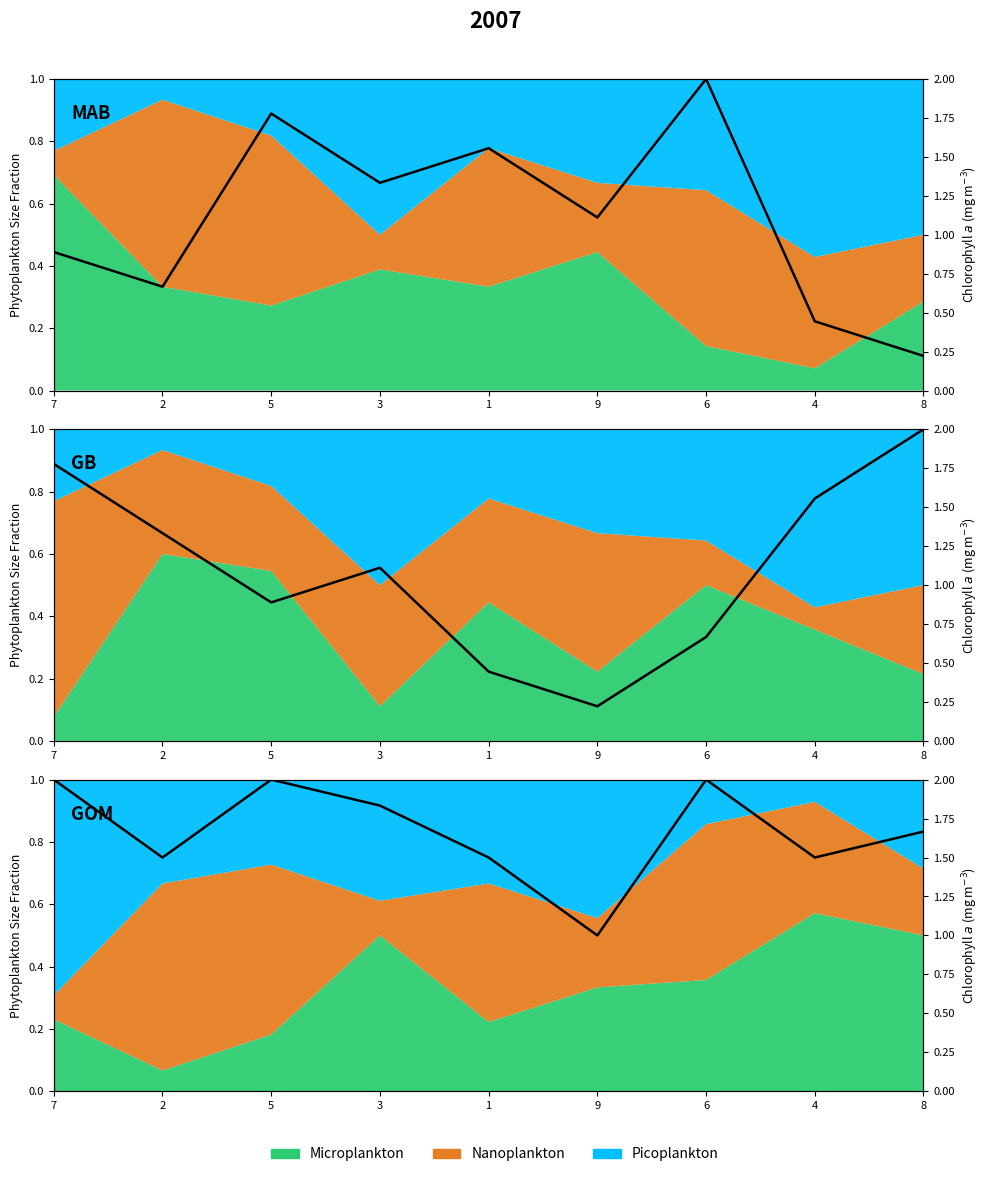

Rank the categories by value from highest to lowest.

7, 5, 6, 3, 8, 2, 1, 4, 9